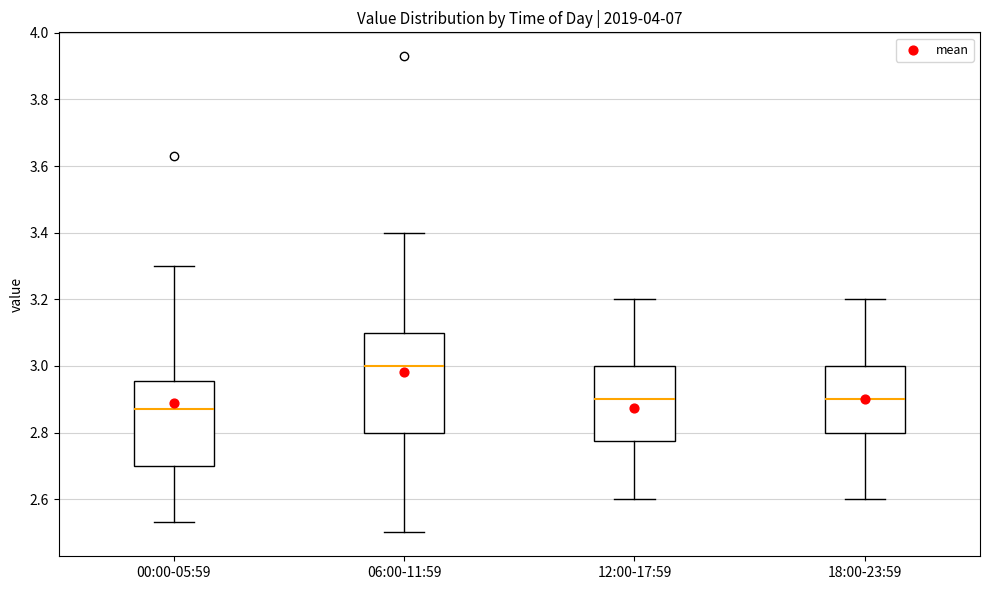

Comparing the boxes themselves (not the whiskers), which one is the tallest?

06:00-11:59